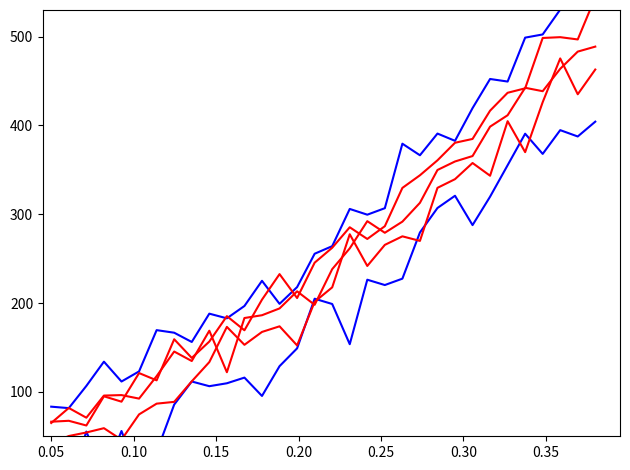

What is the greatest value displayed?

616.4